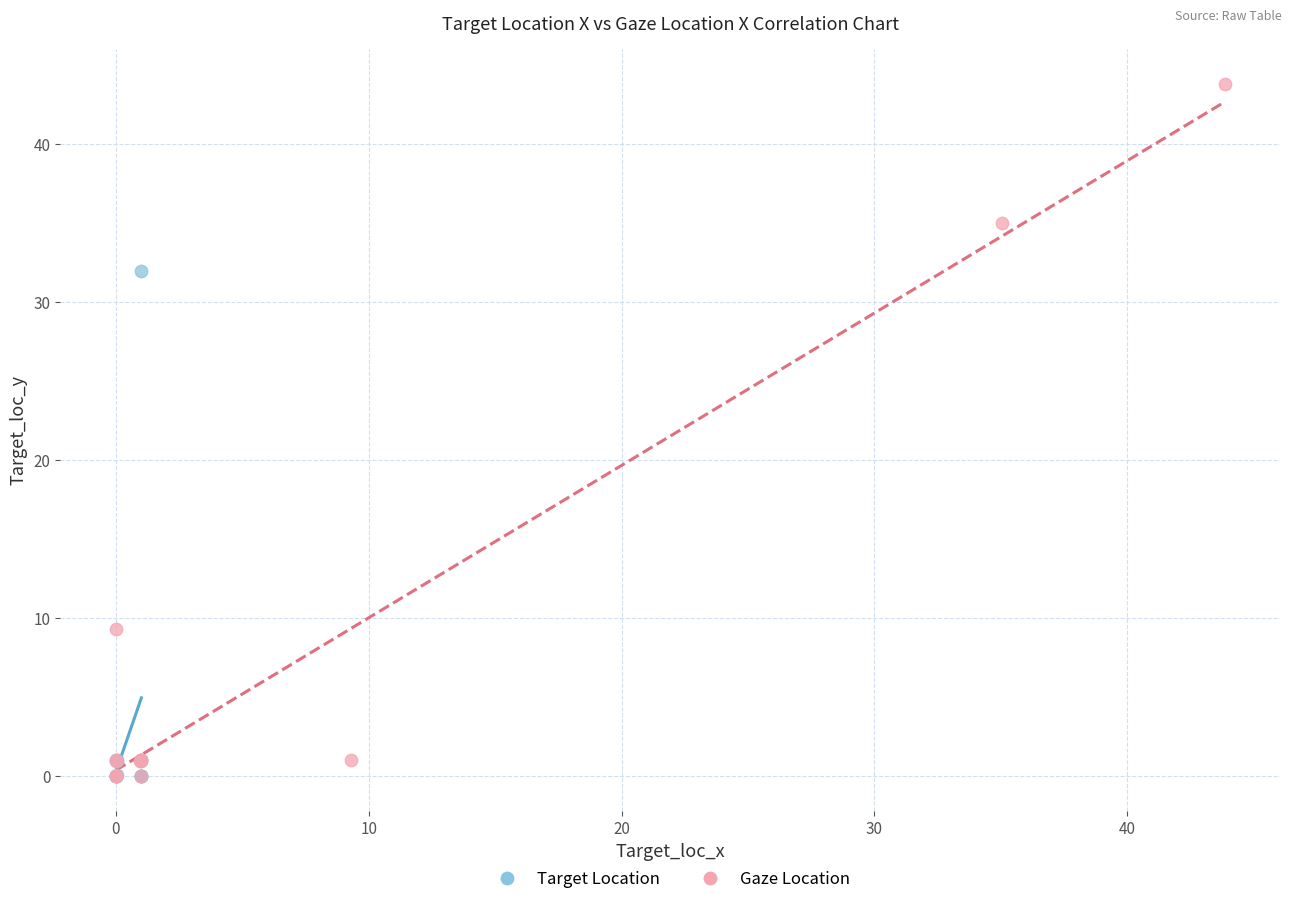

Which series has the widest spread of Y values?

Gaze Location